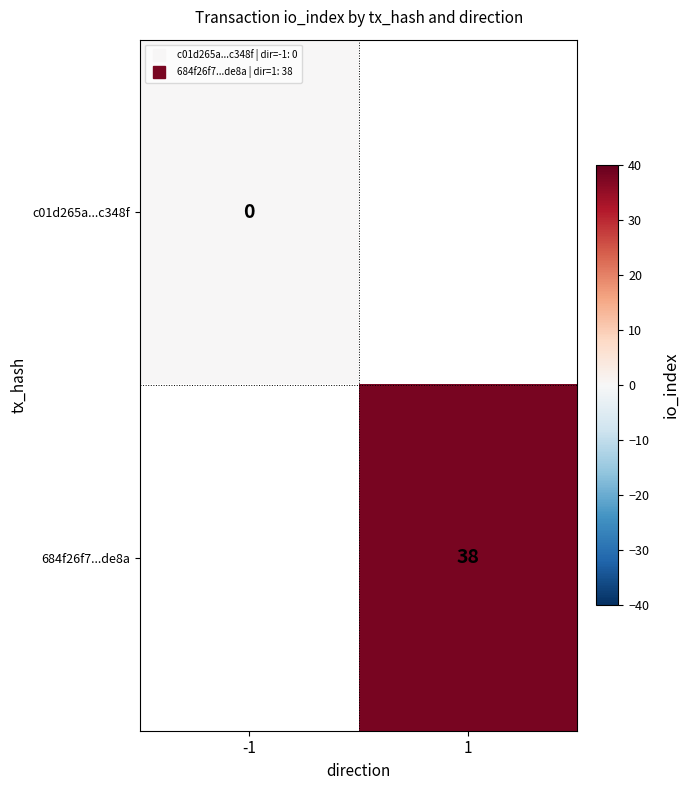

List the labels in order of 684f26f7...de8a value, smallest first.

-1, 1